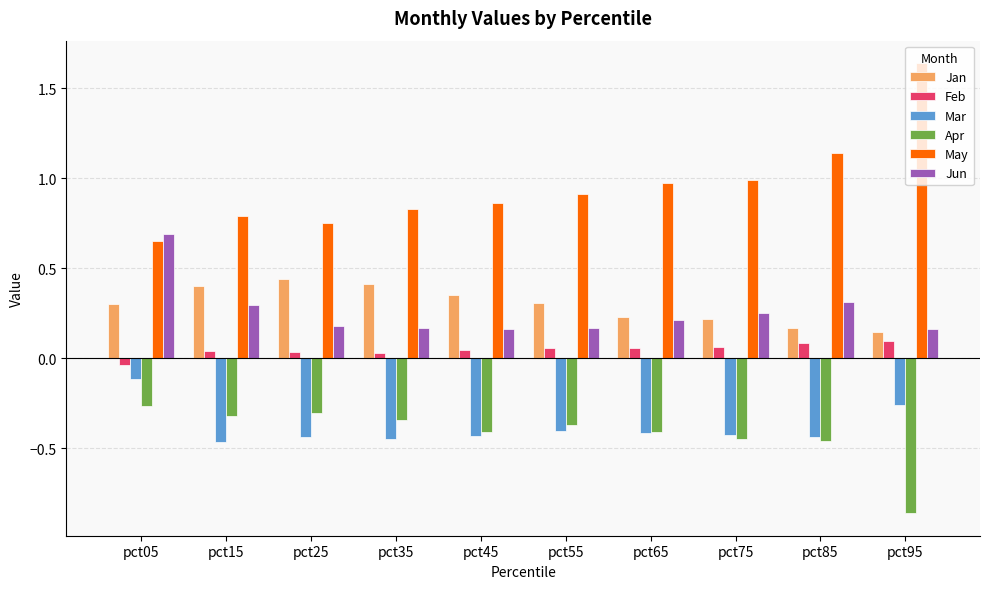

What is the average value of the May series?

1.0